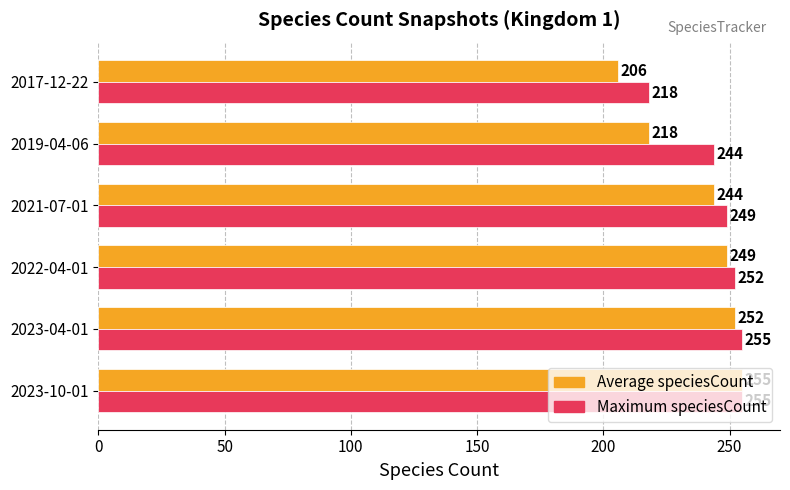

Rank the categories by Average speciesCount value from lowest to highest.

2017-12-22, 2019-04-06, 2021-07-01, 2022-04-01, 2023-04-01, 2023-10-01